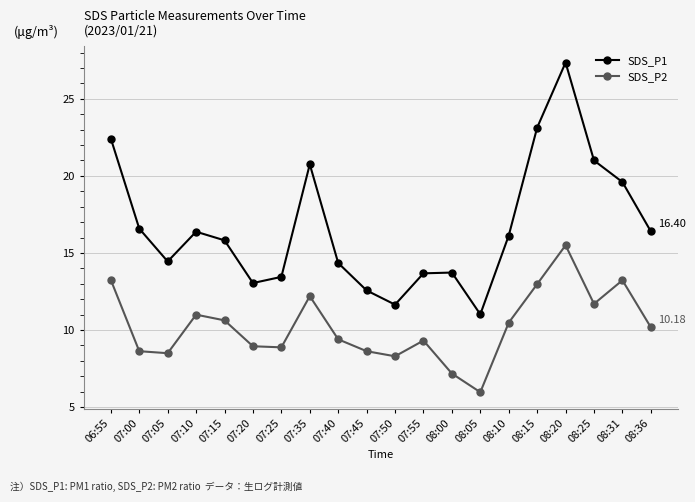

True or false: SDS_P2 and SDS_P1 intersect in this chart.

False